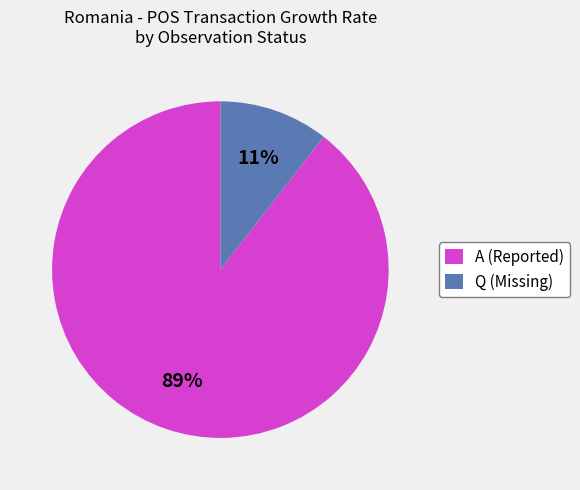

Which slice is the smallest?

Q (Missing)